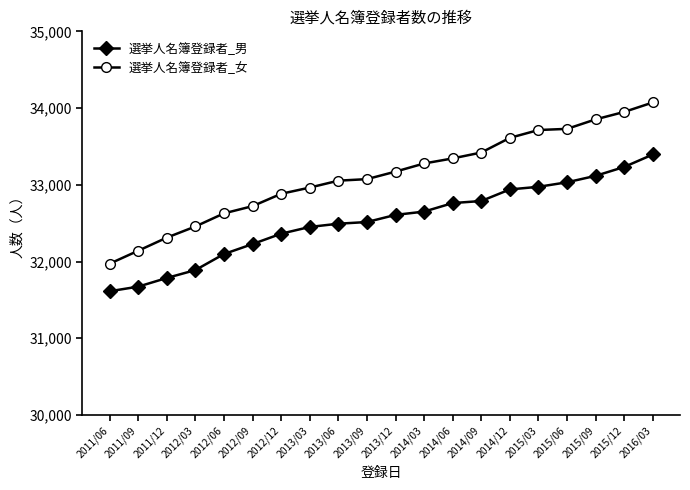

What is the approximate value of 選挙人名簿登録者_男 at 2012/03, to the nearest 10?

31890